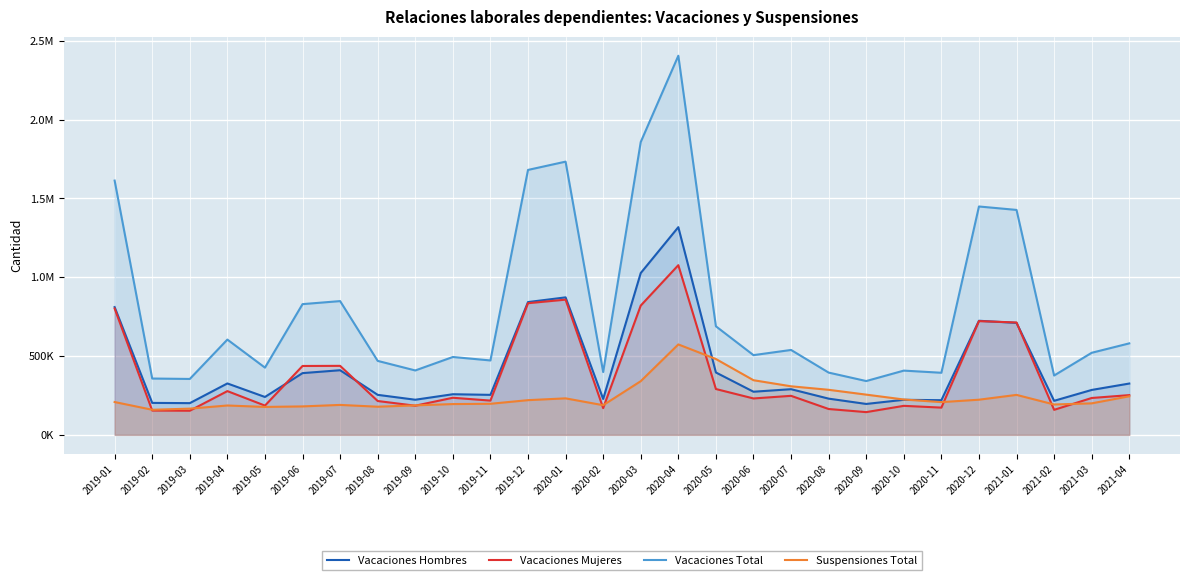

What is the difference between the Suspensiones Total values at 2021-01 and 2019-10?

58198